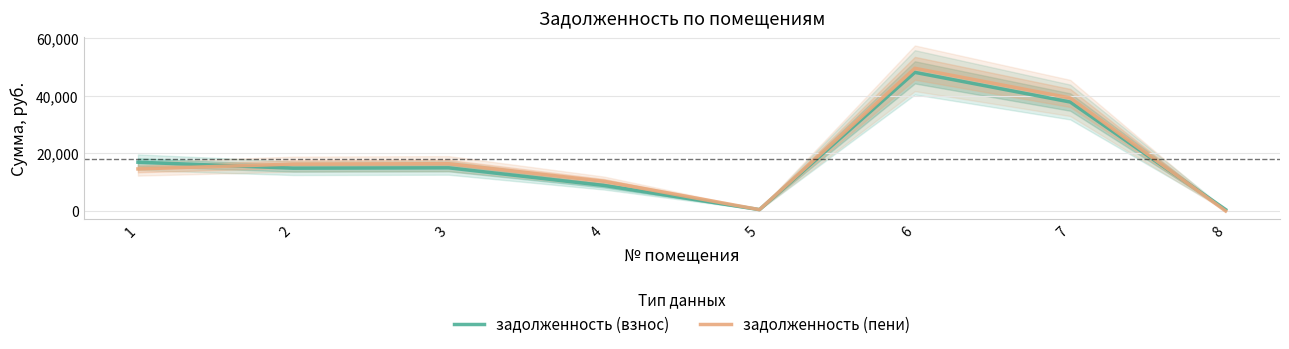

Which series changed the most between 4 and 8?

задолженность (пени)